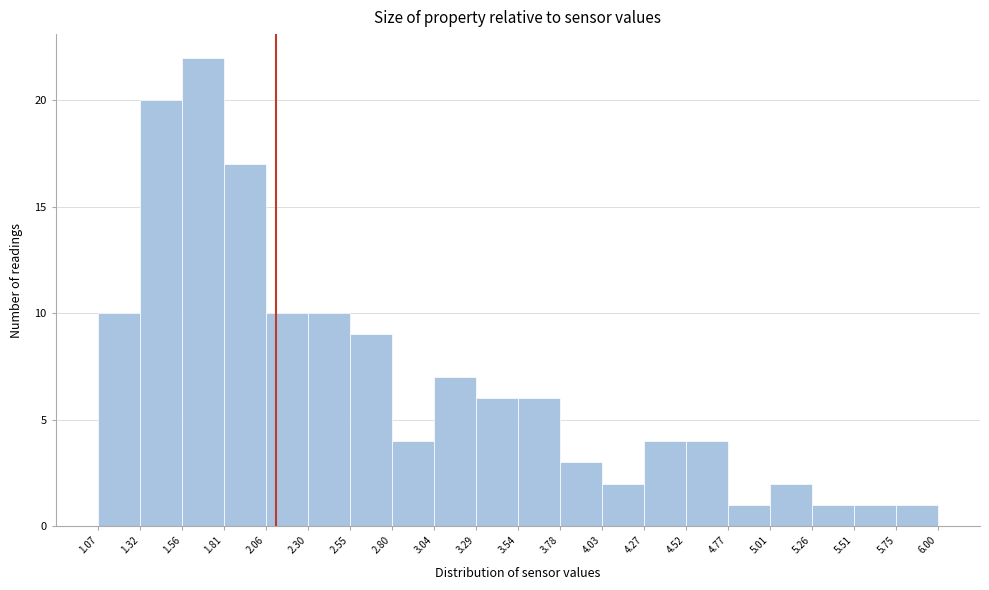

Reading left to right, transcribe this chart: for each bar, give the range it covers on the x-axis and its height. The values are not printed on the chart, so give them approximately, as read against the axis.

1.07 to 1.32: 10
1.32 to 1.56: 20
1.56 to 1.81: 22
1.81 to 2.06: 17
2.06 to 2.30: 10
2.30 to 2.55: 10
2.55 to 2.80: 9
2.80 to 3.04: 4
3.04 to 3.29: 7
3.29 to 3.54: 6
3.54 to 3.78: 6
3.78 to 4.03: 3
4.03 to 4.27: 2
4.27 to 4.52: 4
4.52 to 4.77: 4
4.77 to 5.01: 1
5.01 to 5.26: 2
5.26 to 5.51: 1
5.51 to 5.75: 1
5.75 to 6.00: 1